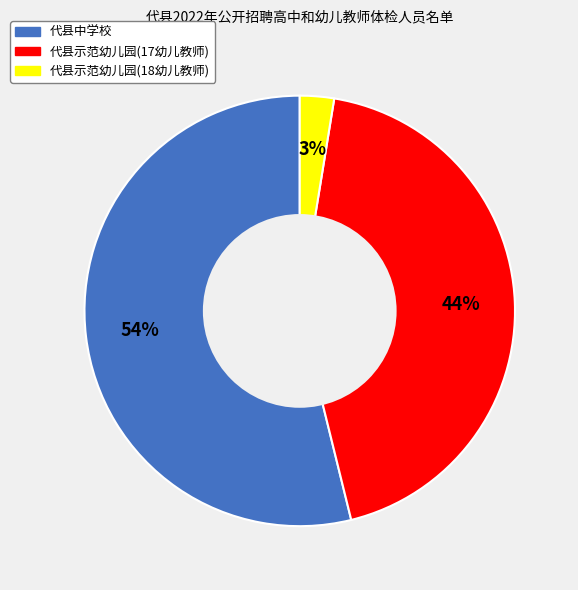

What is the smallest slice in the pie chart?

代县示范幼儿园(18幼儿教师)